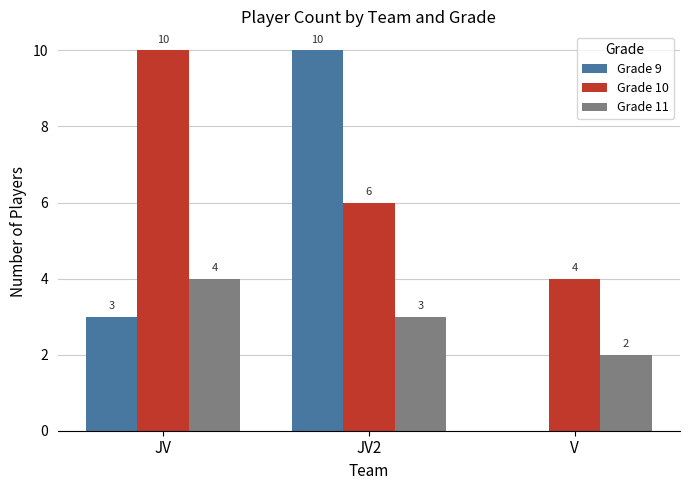

What is the spread (max minus min) of values at JV2?

7